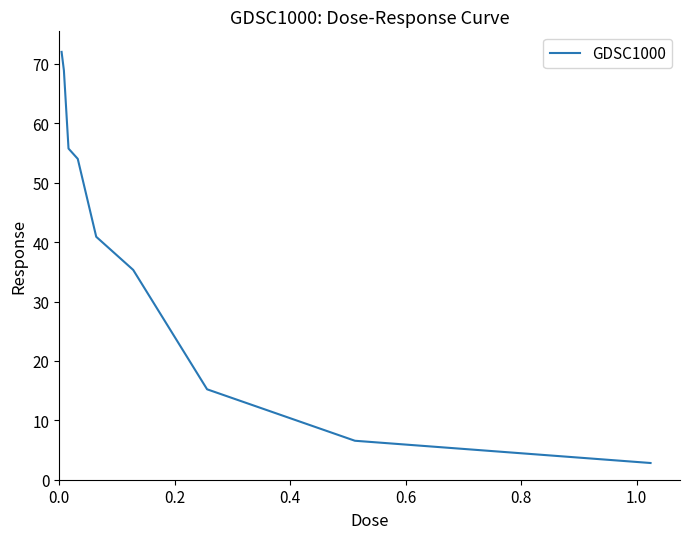

What is the difference between the maximum and minimum values?

69.2